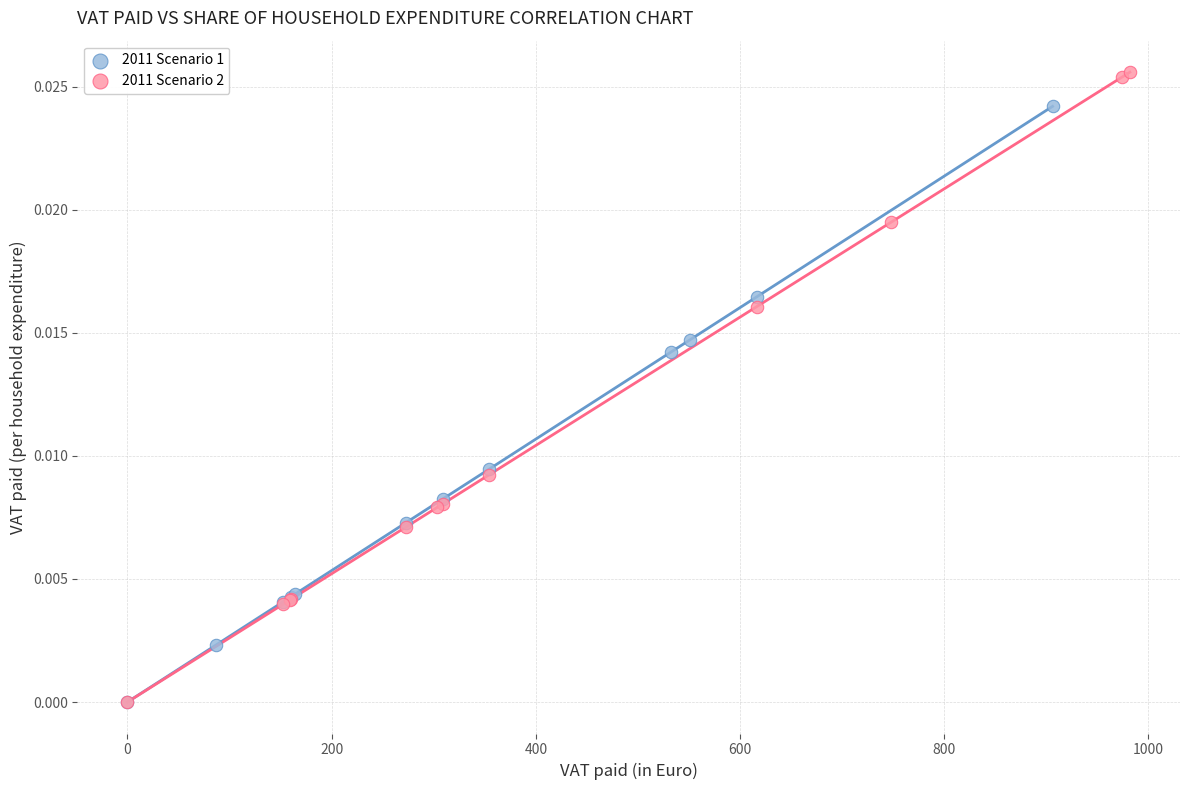

Which series reaches the maximum Y coordinate?

2011 Scenario 2